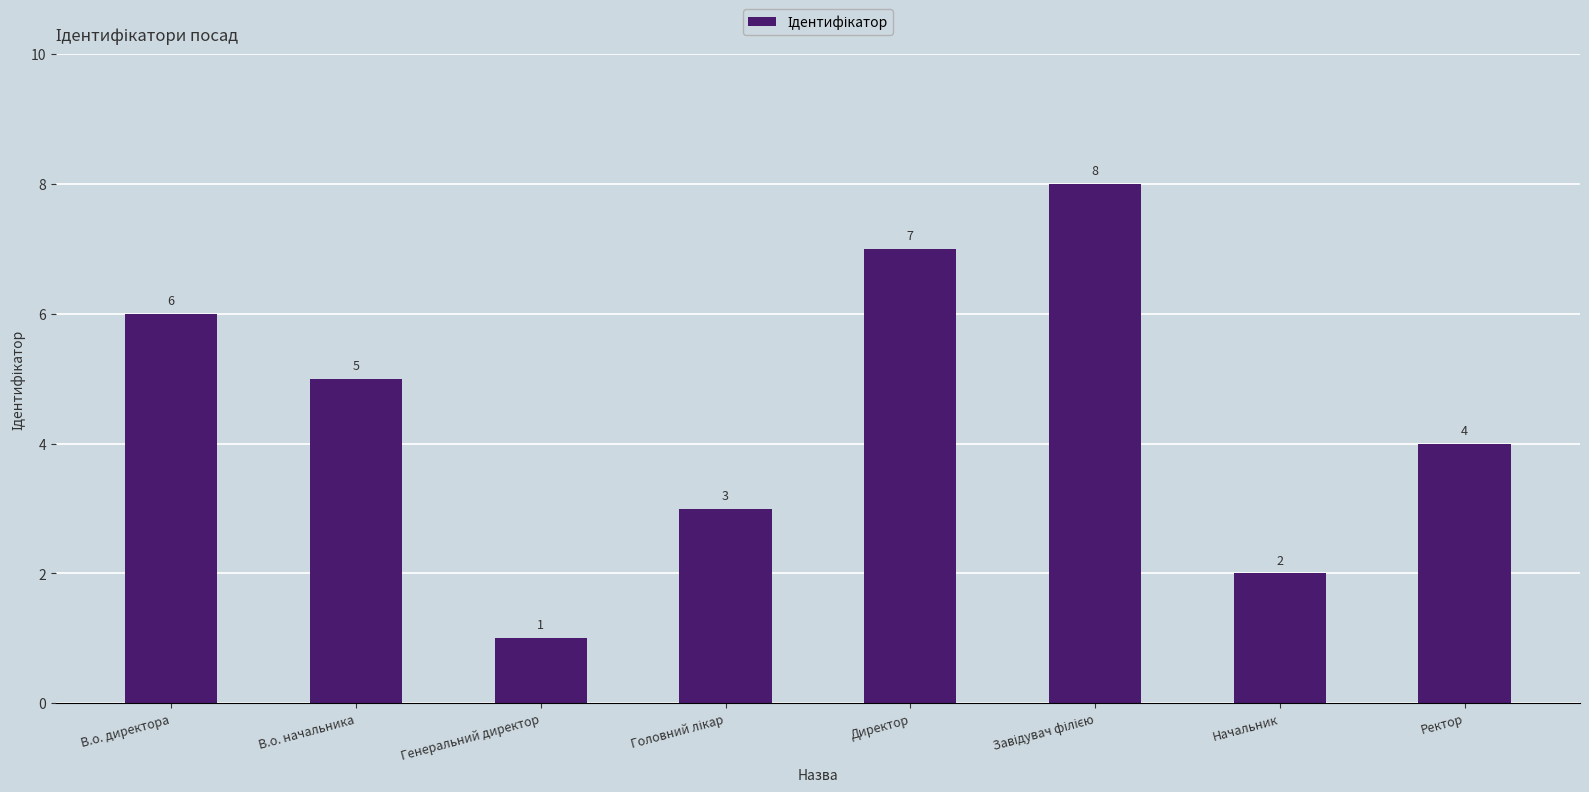

How many data points does each series have?

8